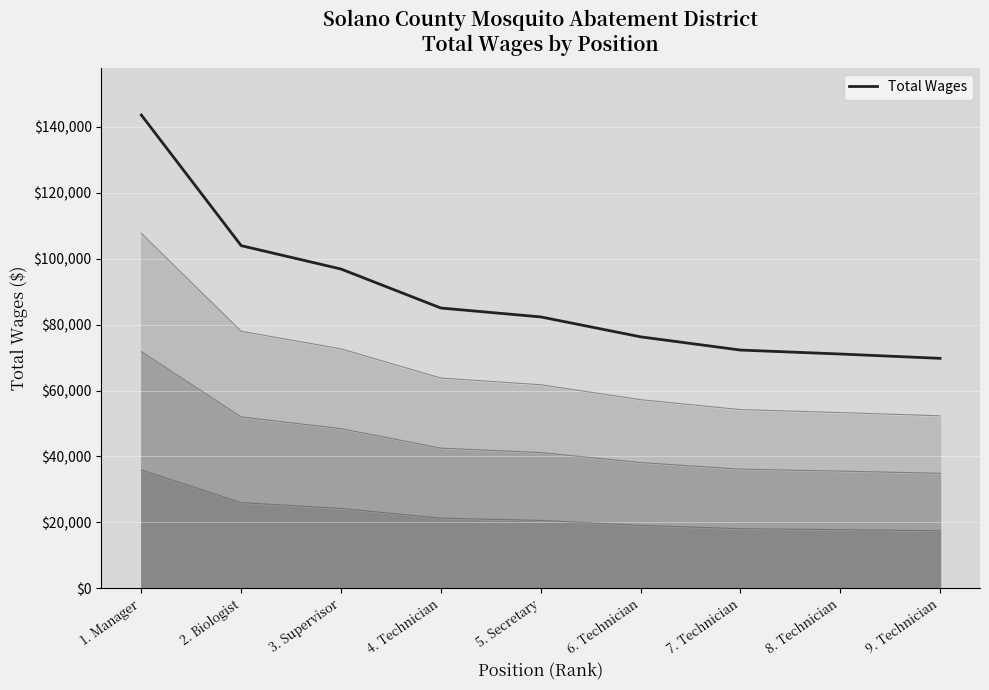

Reading right to left, list all the values displayed in this chart.

Total Wages: 9. Technician=69779.0	8. Technician=71094.0	7. Technician=72294.0	6. Technician=76309.0	5. Secretary=82352.0	4. Technician=85052.0	3. Supervisor=96884.0	2. Biologist=103984.0	1. Manager=143634.0
Band 25%: 9. Technician=17444.8	8. Technician=17773.5	7. Technician=18073.5	6. Technician=19077.2	5. Secretary=20588.0	4. Technician=21263.0	3. Supervisor=24221.0	2. Biologist=25996.0	1. Manager=35908.5
Band 50%: 9. Technician=34889.5	8. Technician=35547.0	7. Technician=36147.0	6. Technician=38154.5	5. Secretary=41176.0	4. Technician=42526.0	3. Supervisor=48442.0	2. Biologist=51992.0	1. Manager=71817.0
Band 75%: 9. Technician=52334.2	8. Technician=53320.5	7. Technician=54220.5	6. Technician=57231.8	5. Secretary=61764.0	4. Technician=63789.0	3. Supervisor=72663.0	2. Biologist=77988.0	1. Manager=107725.5